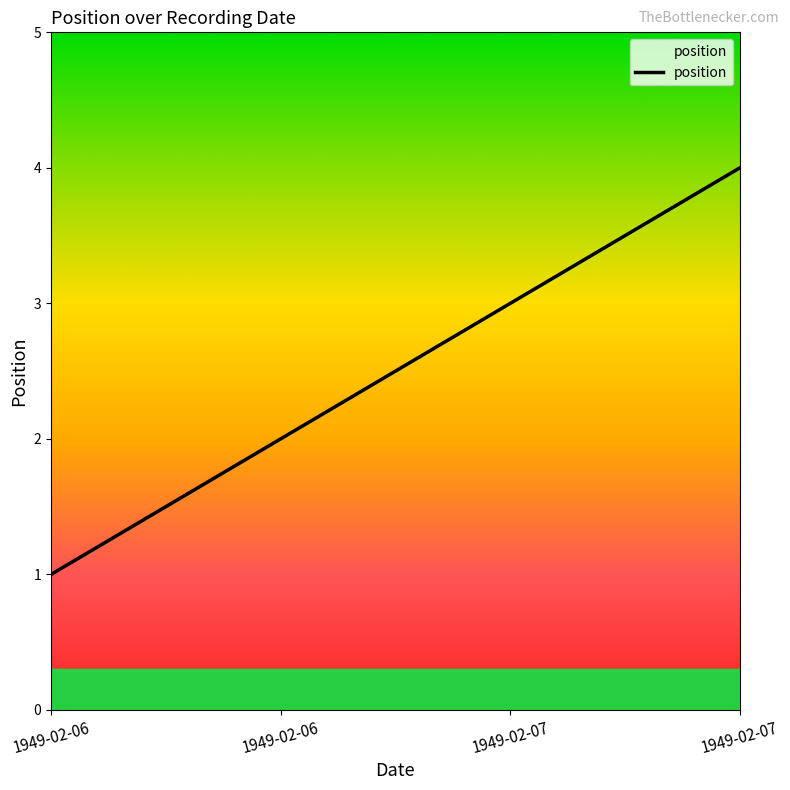

Is it true that the value at 1949-02-07 is 3?

False